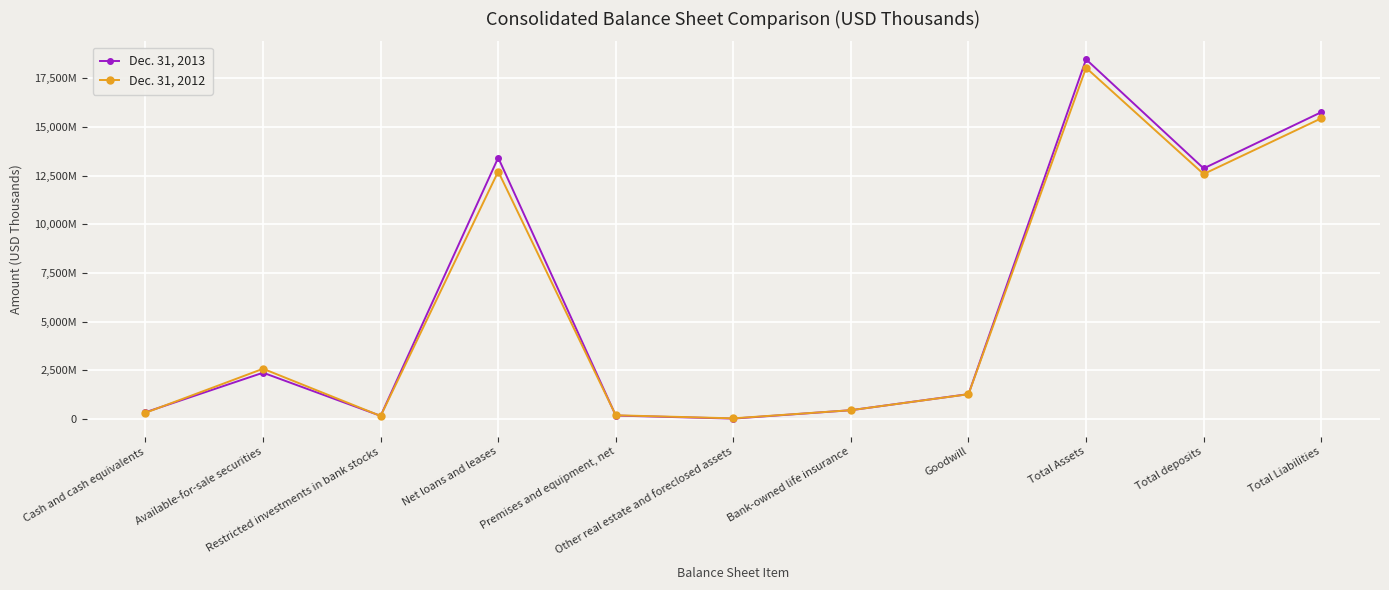

What are all the series names shown in the legend?

Dec. 31, 2013, Dec. 31, 2012